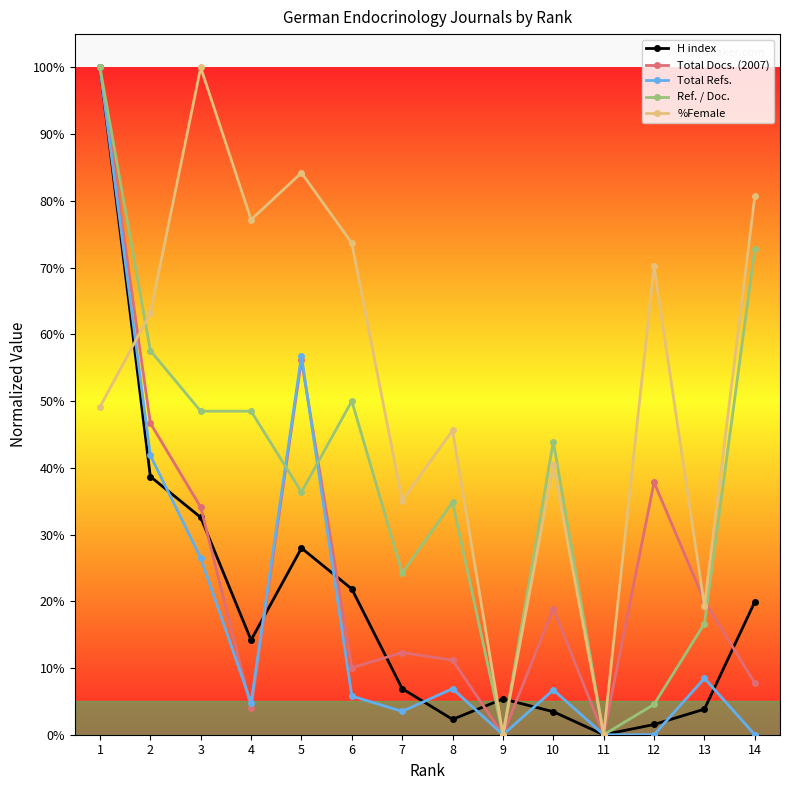

At which label does H index reach its minimum?

11